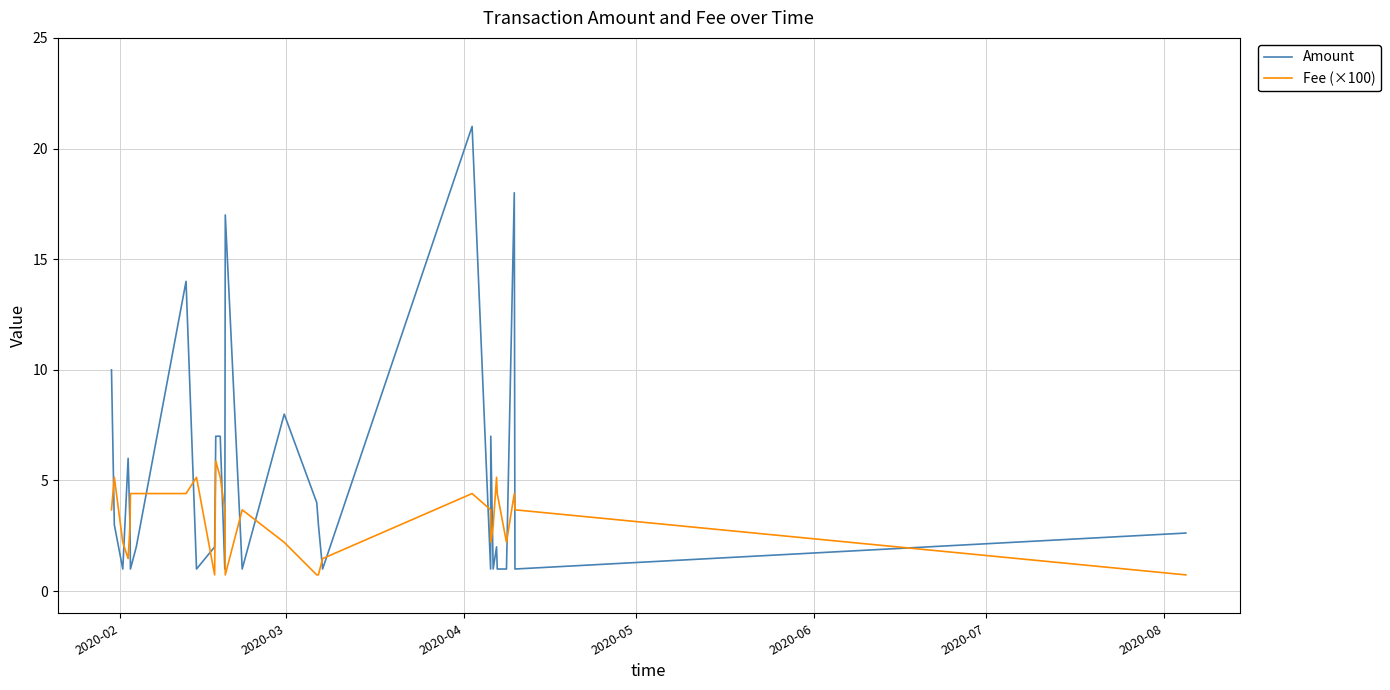

Rank the series by their maximum value, from lowest to highest.

Fee (×100), Amount